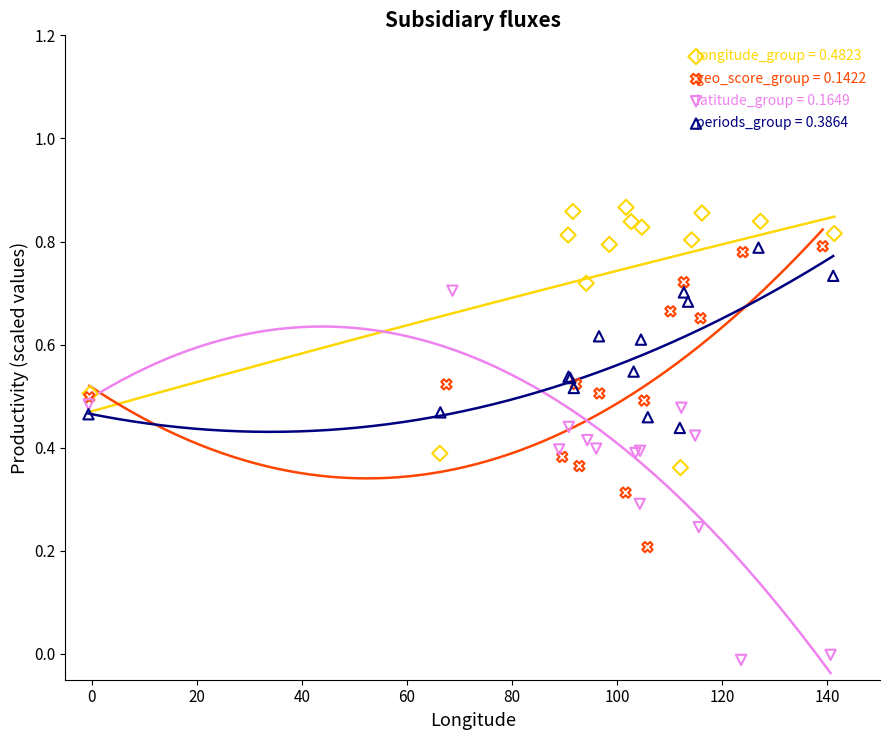

Which series has the widest spread of Y values?

latitude_group = 0.1649